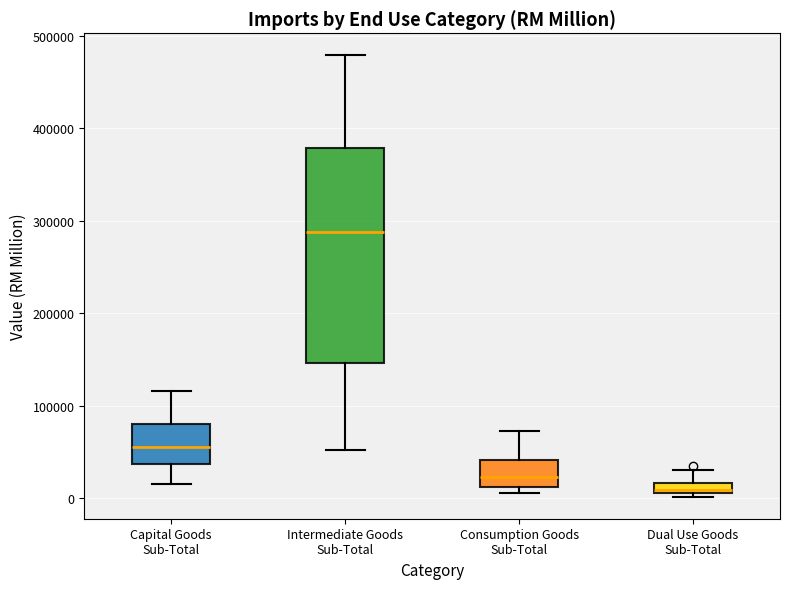

Where is the upper edge of the box for Consumption Goods Sub-Total on the y-axis? The values are not printed on the chart, so give them approximately, as read against the axis.

40000